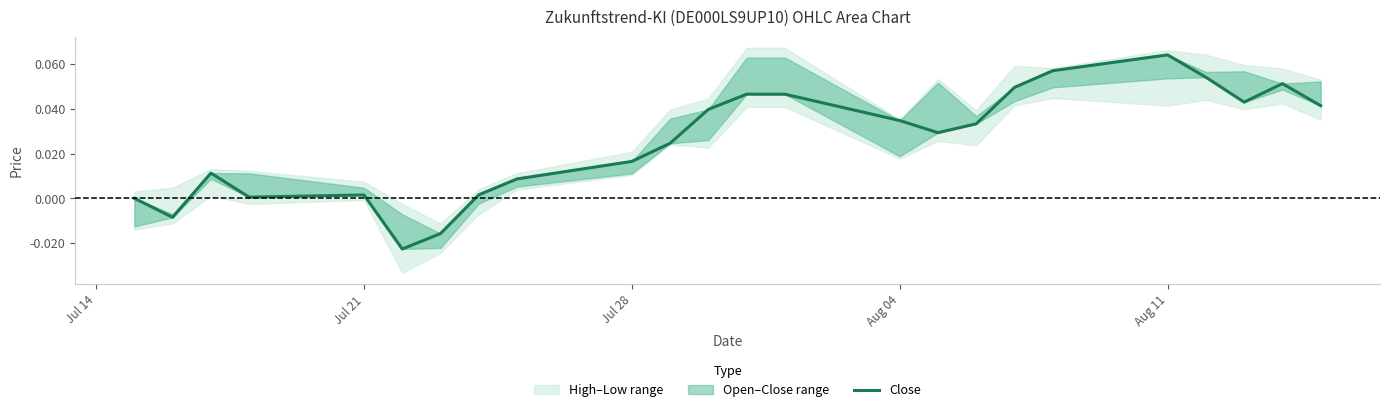

How many values exceed 0?

20